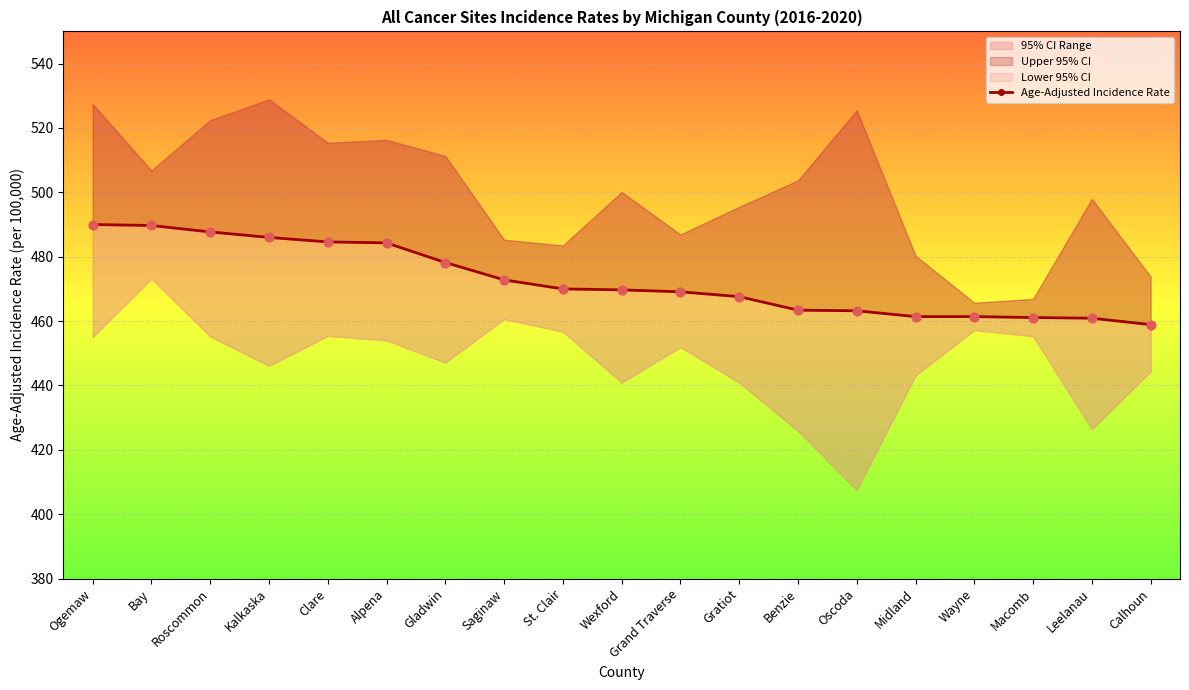

What is the change in value from Roscommon to Clare?

-3.1